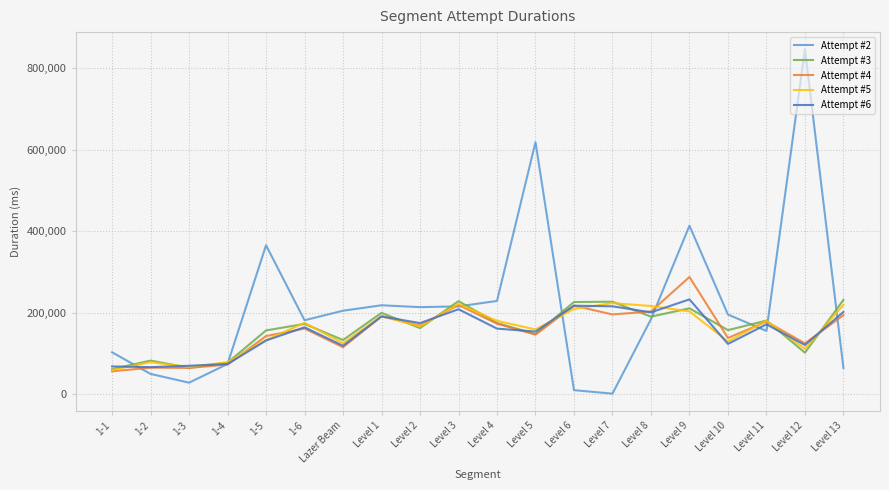

The value of Attempt #4 at 1-6 is 160709. True or false?

True